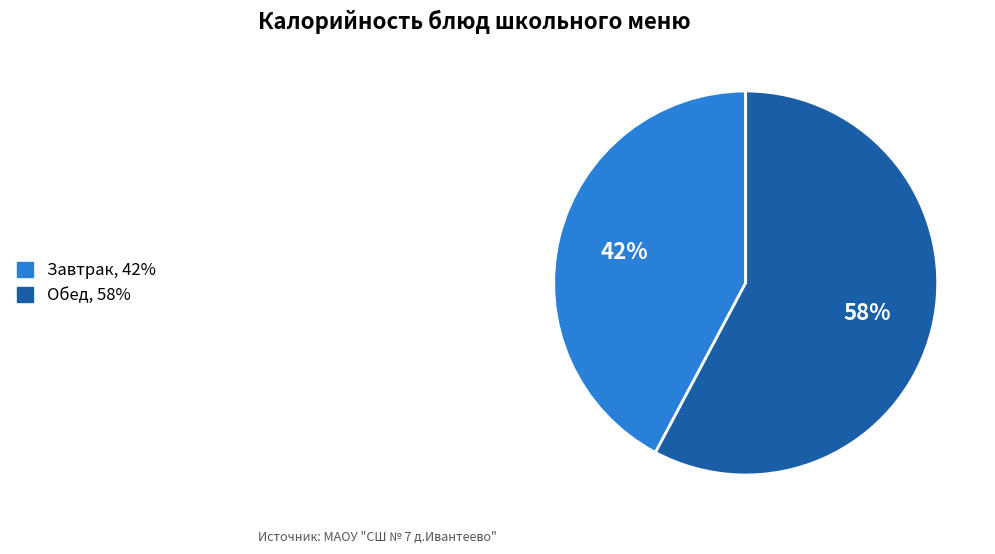

Does any single category account for the majority?

Yes